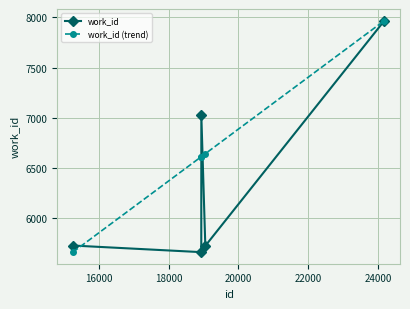

What is the minimum value shown in the chart?

5658.0